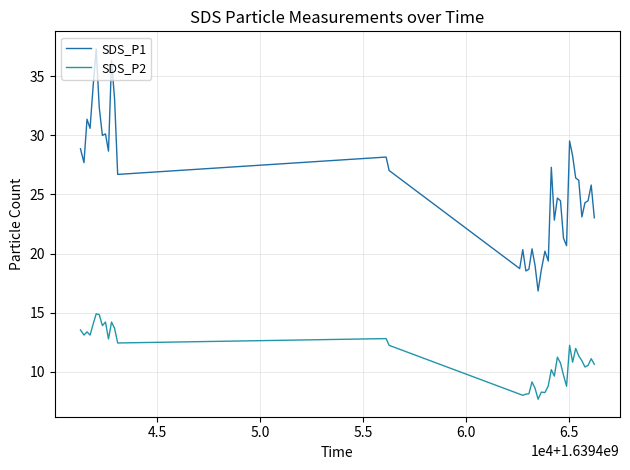

List the series in order of their overall mean, highest first.

SDS_P1, SDS_P2